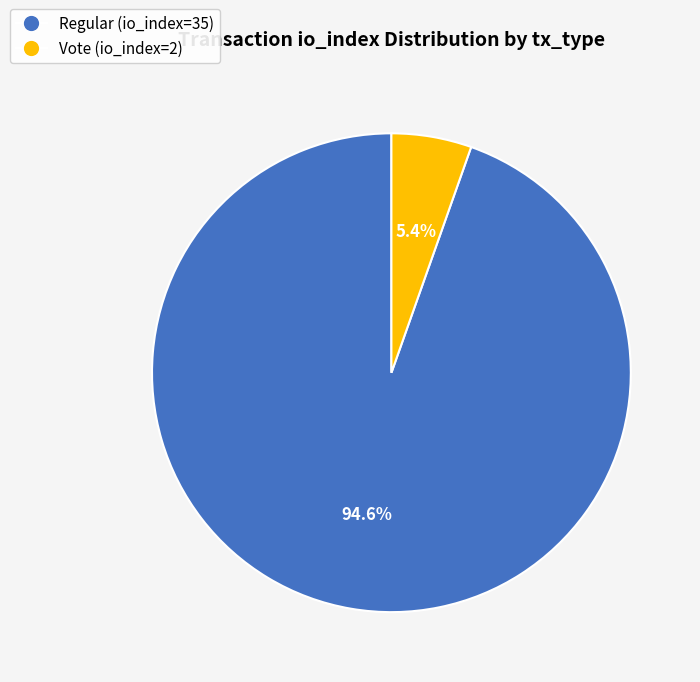

To the nearest percent, what is the difference between the largest and smallest slice percentages?

89%